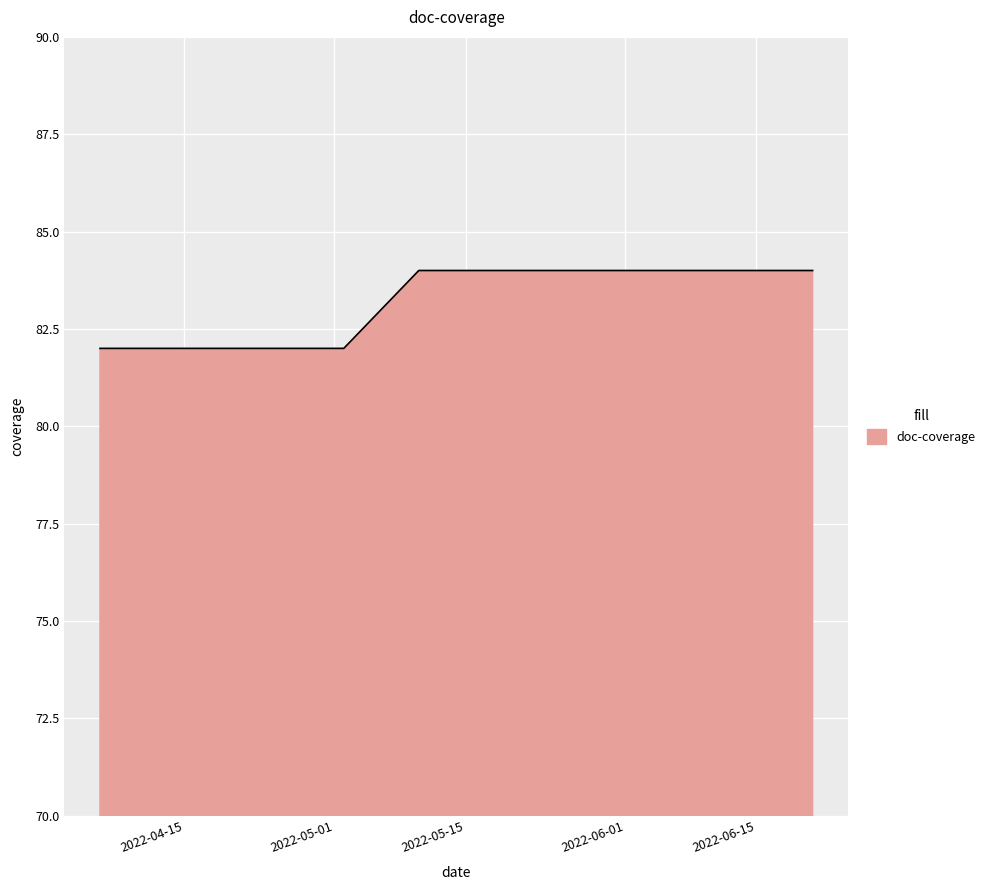

True or false: the data has more than 2 interior local peaks.

False